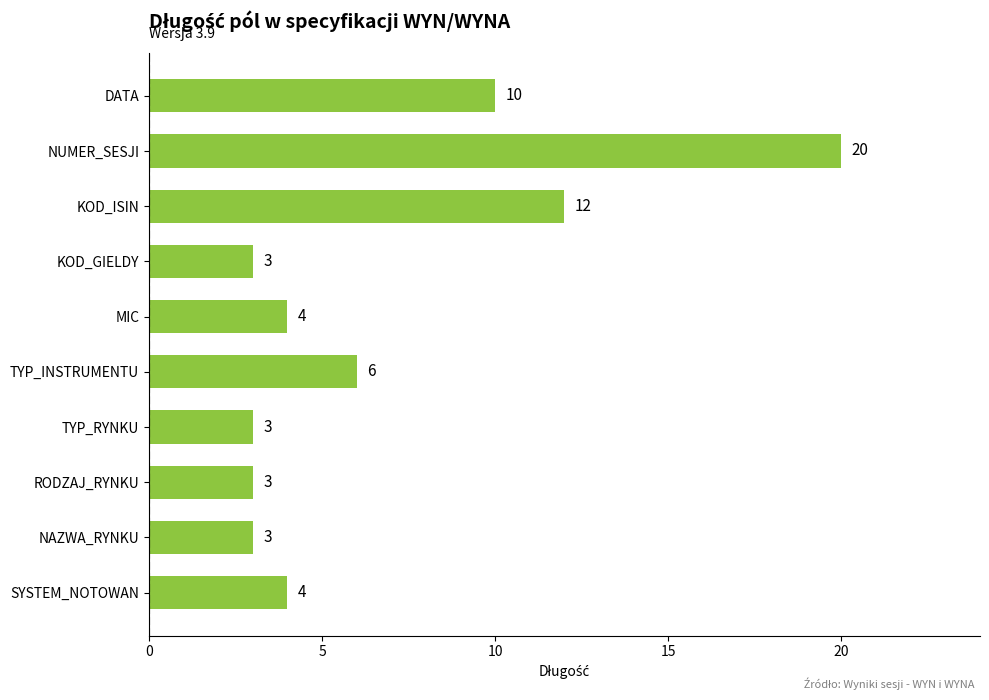

What is the sum of the values at TYP_RYNKU and SYSTEM_NOTOWAN?

7